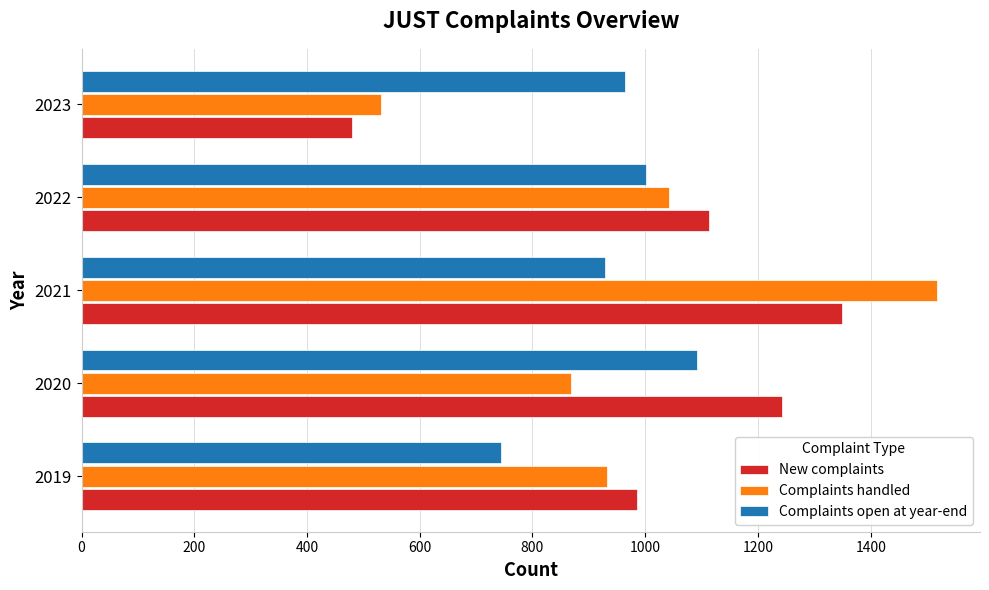

Is it true that Complaints handled equals 1442 at 2022?

False